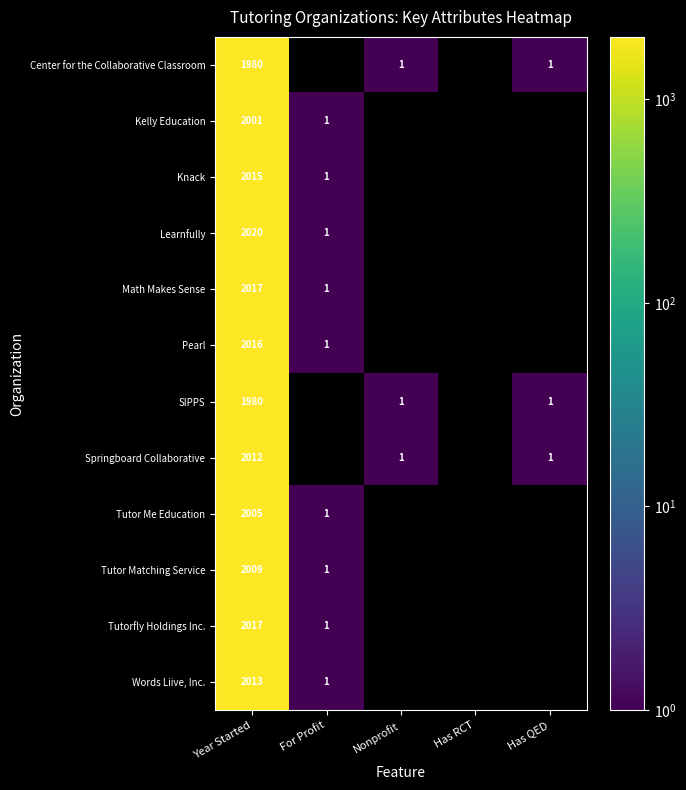

The value of Knack at Year Started is 3480. True or false?

False